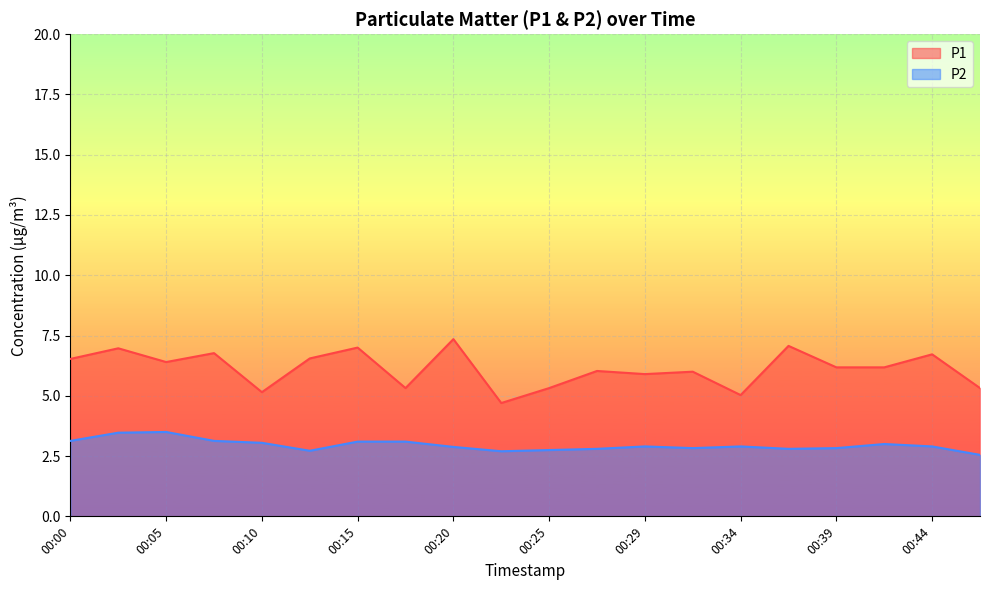

List the series in order of their peak value, highest first.

P1, P2